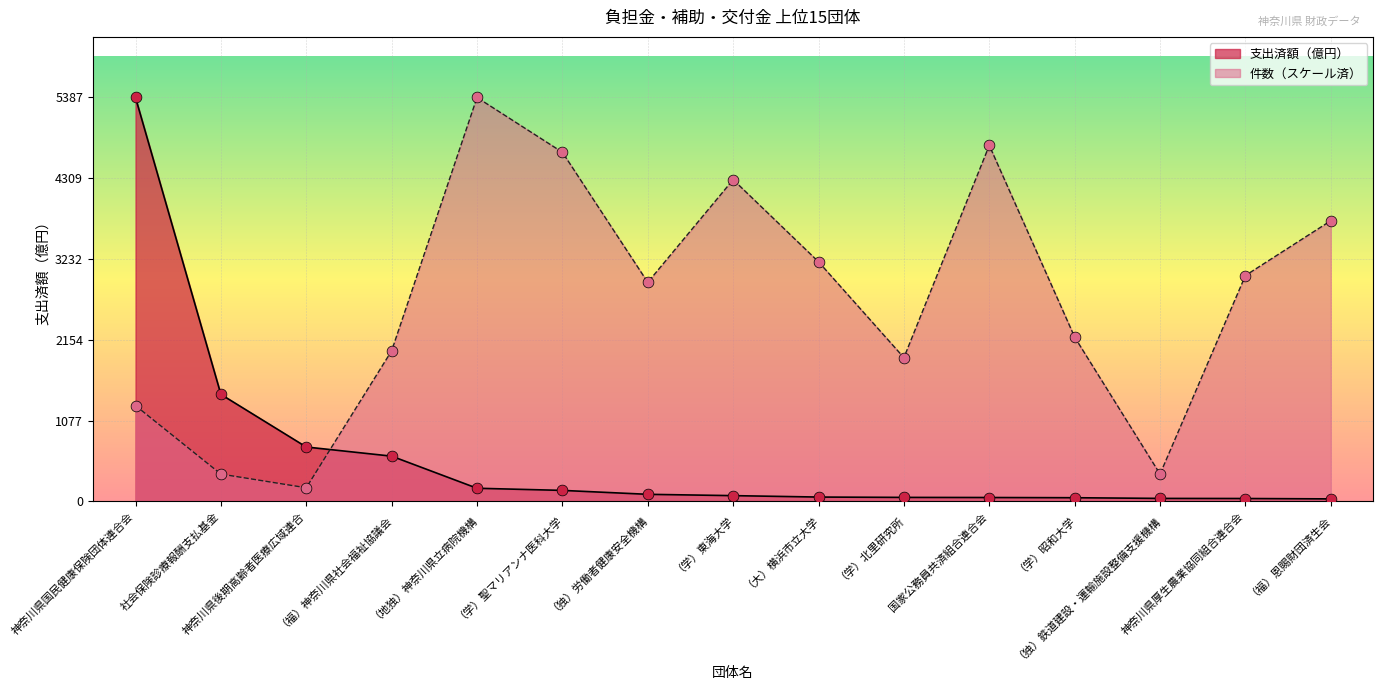

Which series has the widest spread of Y values?

支出済額（億円）